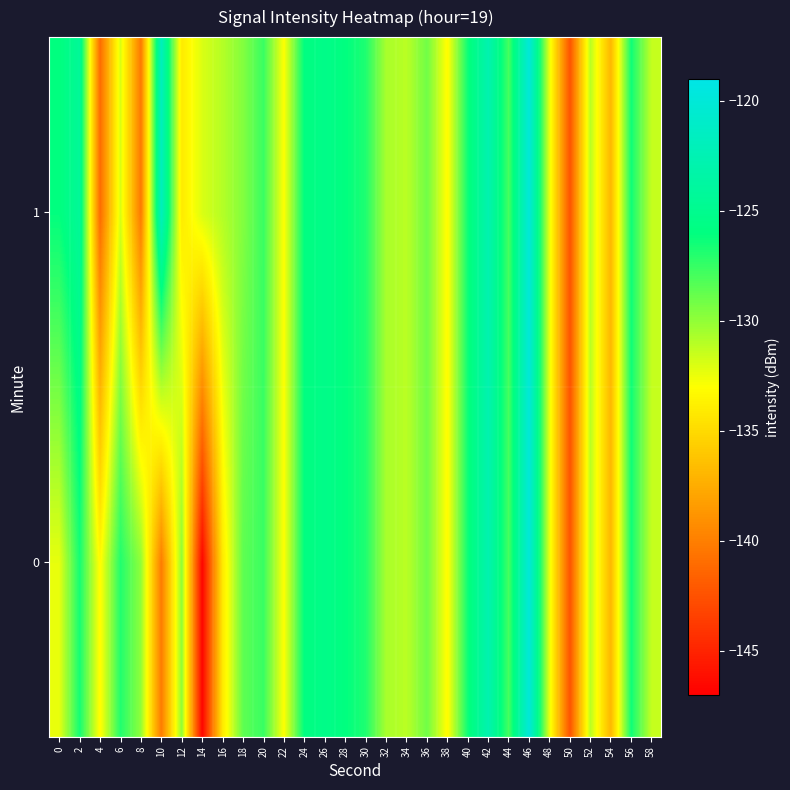

How many distinct data groups are displayed?

2